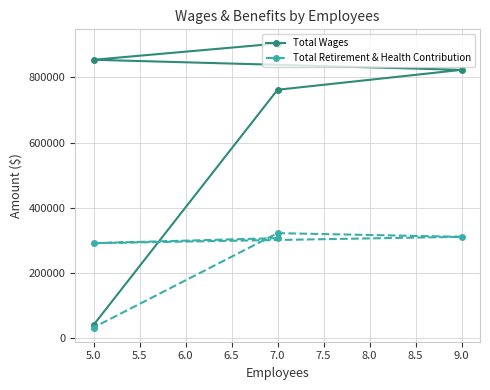

What is the spread (max minus min) of values at 9.0?

511825